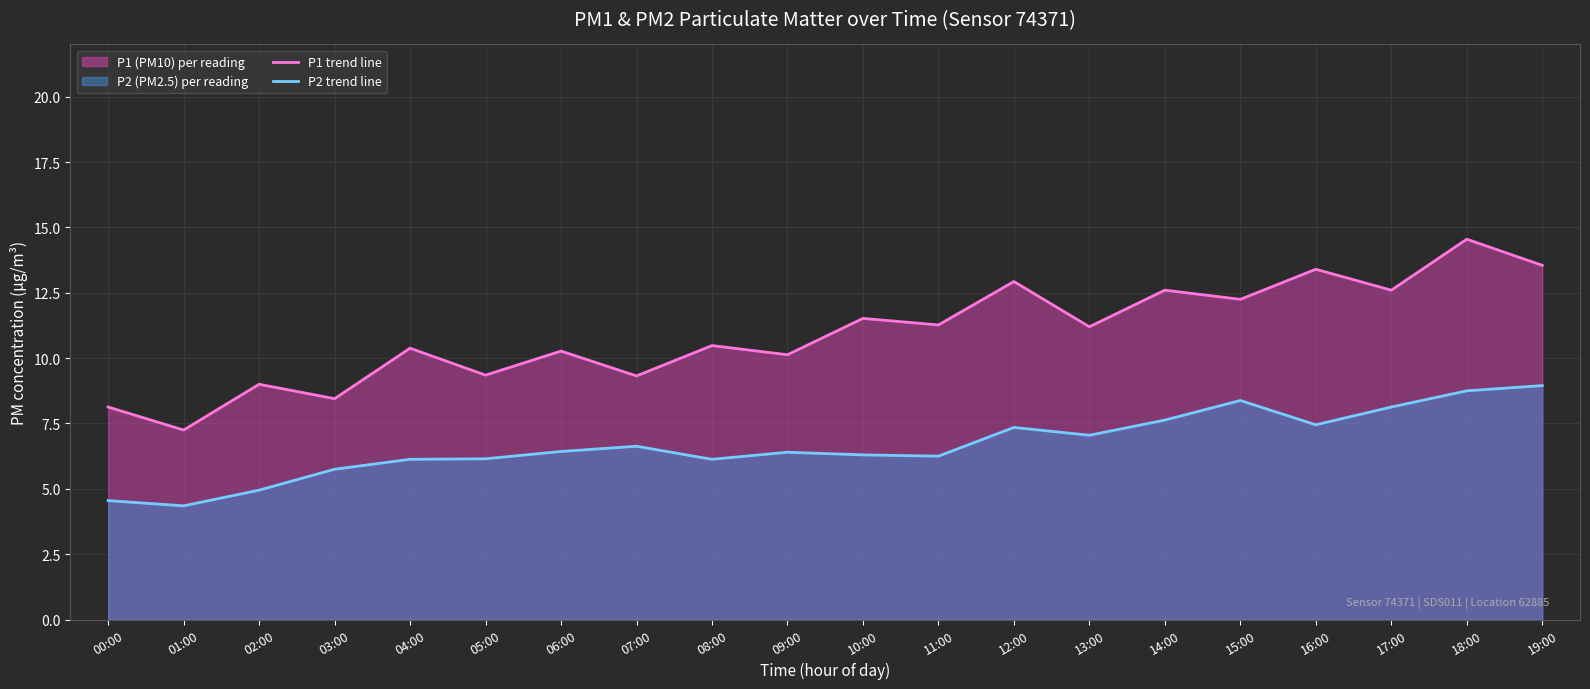

What is the difference between the maximum and second lowest values in the P1 trend line series?

6.4